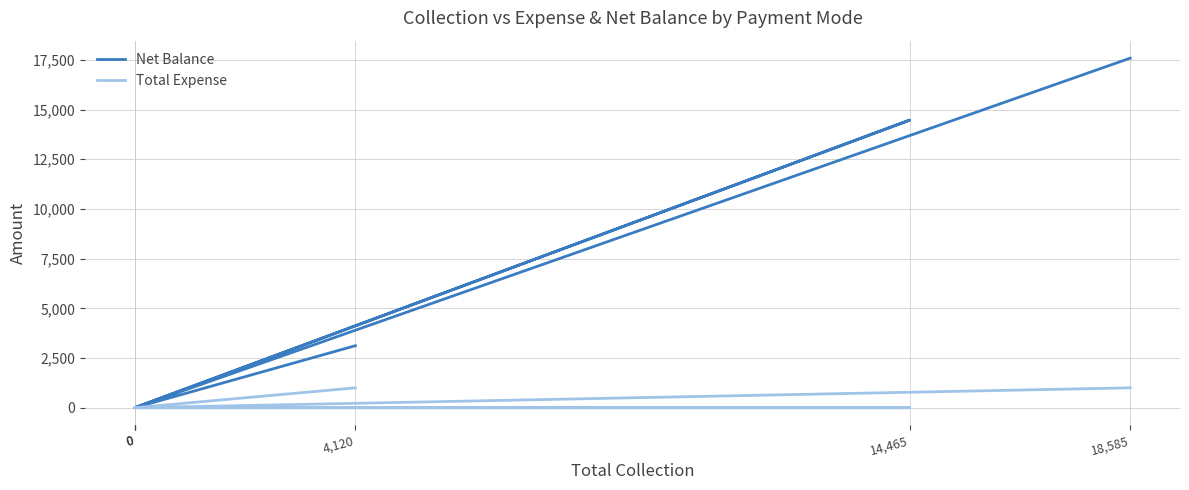

True or false: Total Expense has a value of 1000 at 18,585.

True